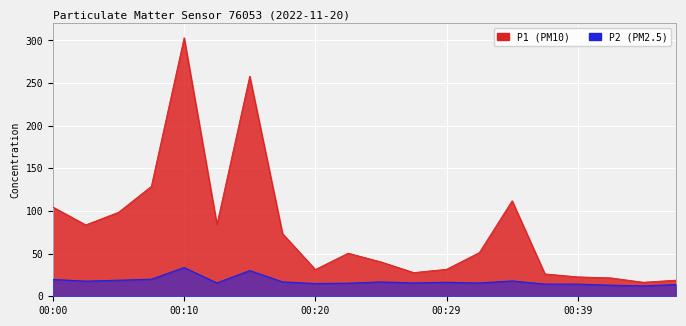

Which series changed the most between 00:03 and 00:34?

P1